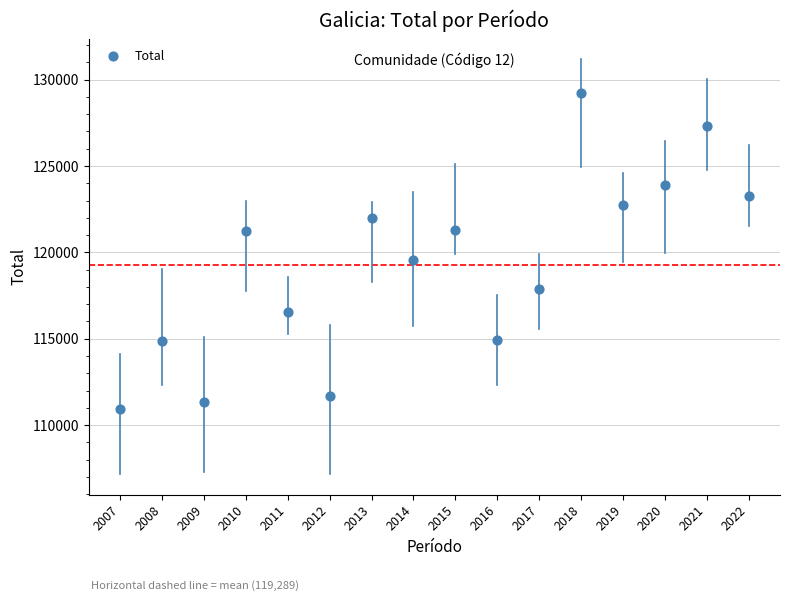

What is the range of Y values (max minus min)?

18300